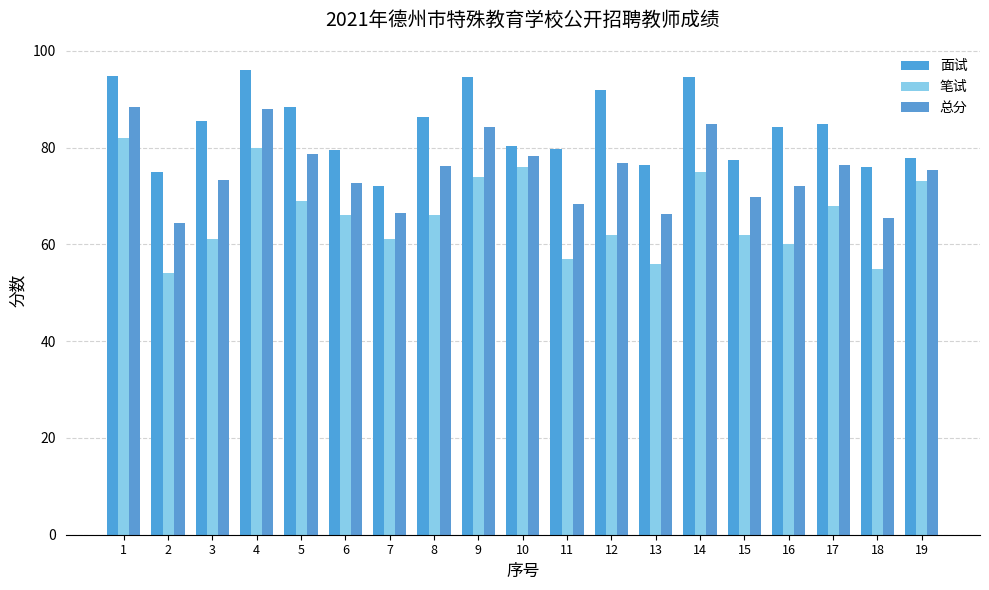

What is the maximum value shown in the chart?

96.0